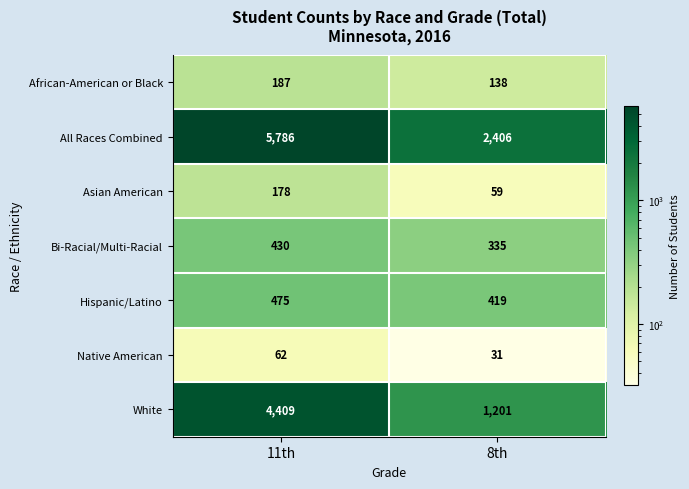

What value does the Bi-Racial/Multi-Racial series have at 11th?

430